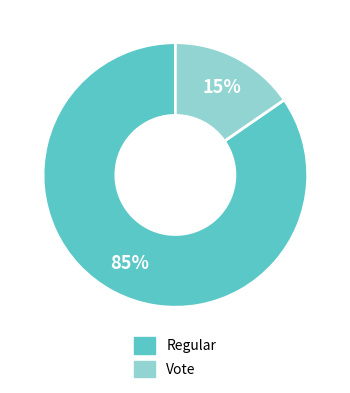

Is it true that Regular is 85% of the pie?

True